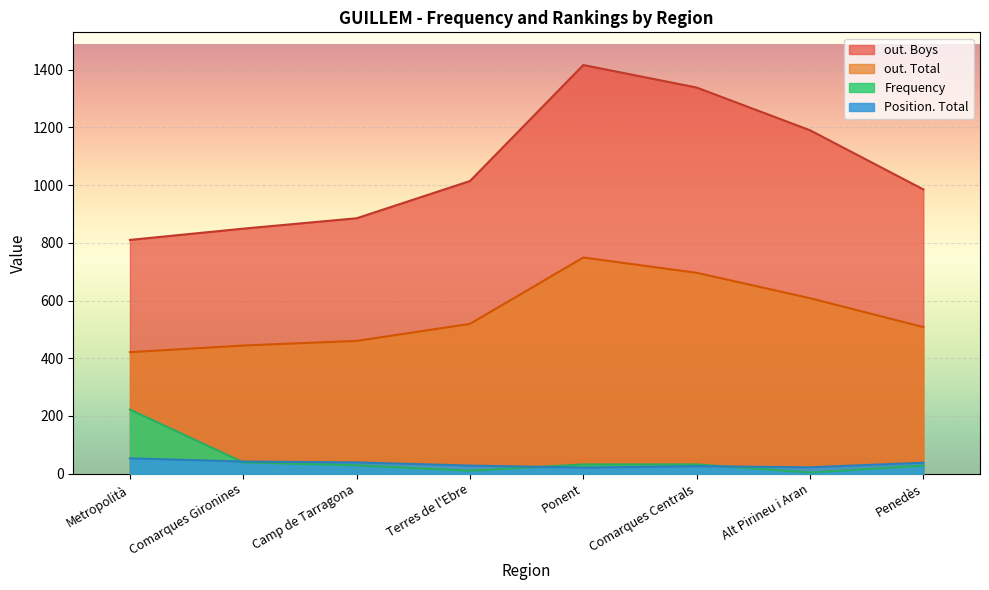

Which series has the largest total across all categories?

out. Boys